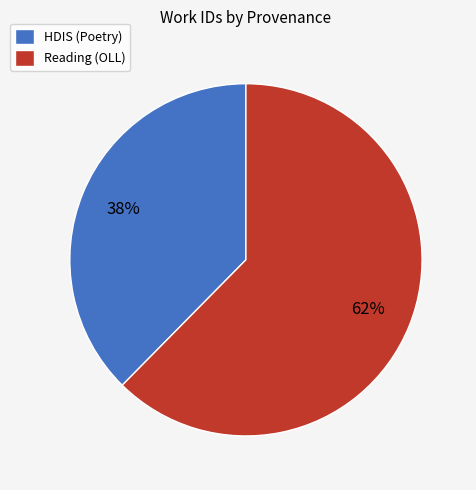

True or false: HDIS (Poetry) accounts for 38% of the total.

True